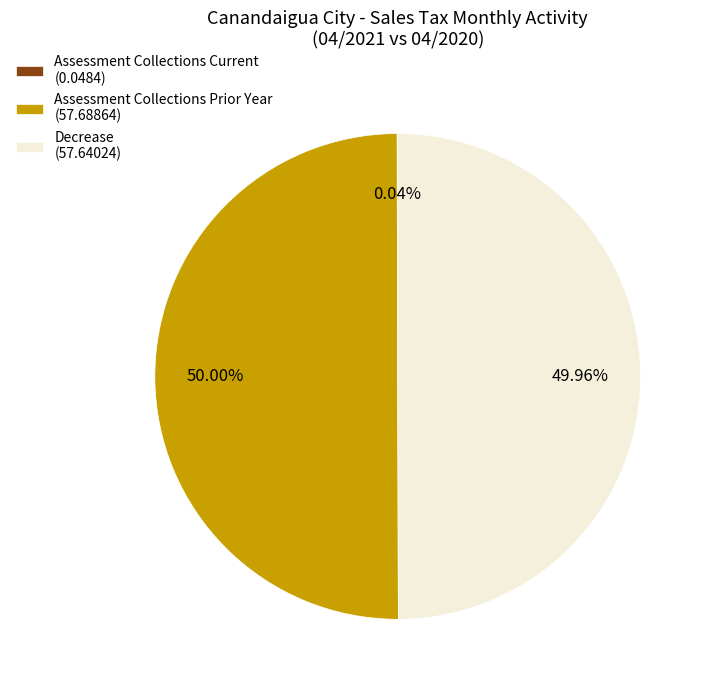

What is the ratio of the value at Decrease (57.64024) to the value at Assessment Collections Prior Year (57.68864)?

1.0